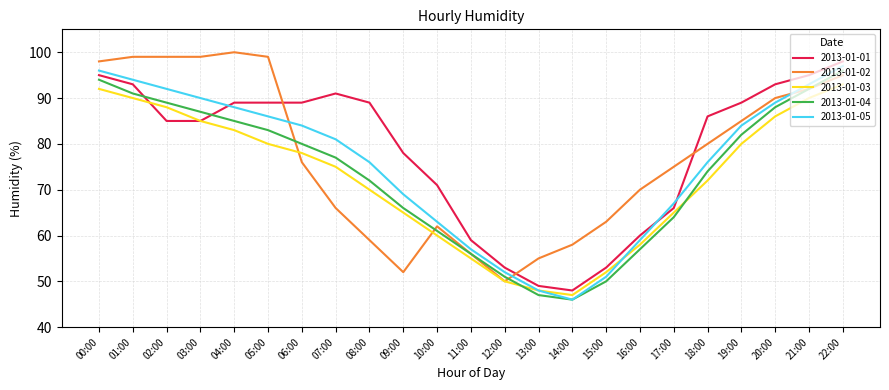

Reading right to left, extract all data points from this chart.

2013-01-01: 98	95	93	89	86	66	60	53	48	49	53	59	71	78	89	91	89	89	89	85	85	93	95
2013-01-02: 95	92	90	85	80	75	70	63	58	55	50	56	62	52	59	66	76	99	100	99	99	99	98
2013-01-03: 93	90	86	80	72	65	58	52	47	48	50	55	60	65	70	75	78	80	83	85	88	90	92
2013-01-04: 96	92	88	82	74	64	57	50	46	47	51	56	61	66	72	77	80	83	85	87	89	91	94
2013-01-05: 97	93	89	84	76	67	59	51	46	48	52	57	63	69	76	81	84	86	88	90	92	94	96